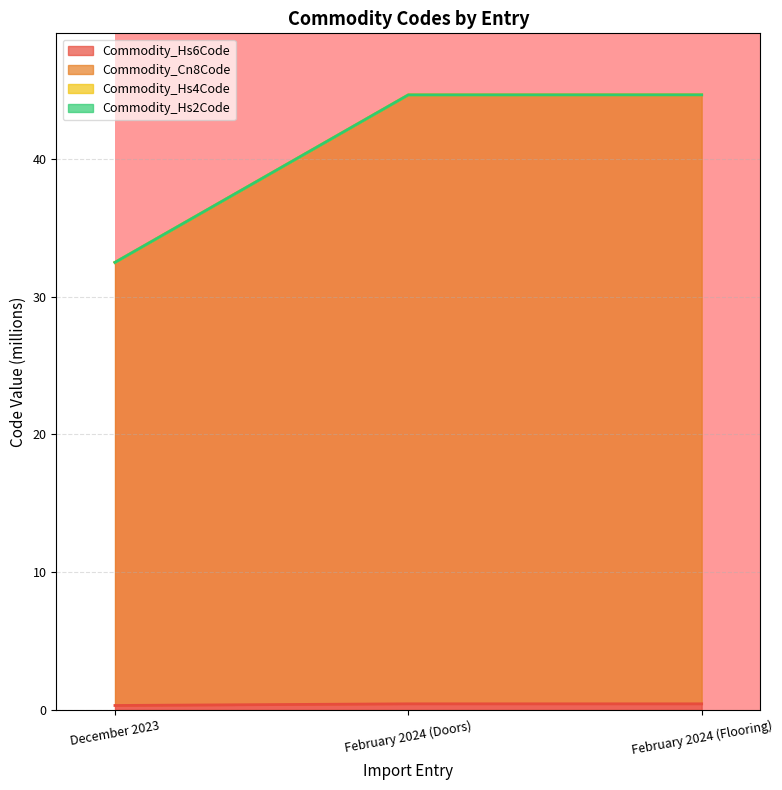

The Commodity_Hs2Code series shows 44.6 at February 2024 (Flooring). True or false?

True